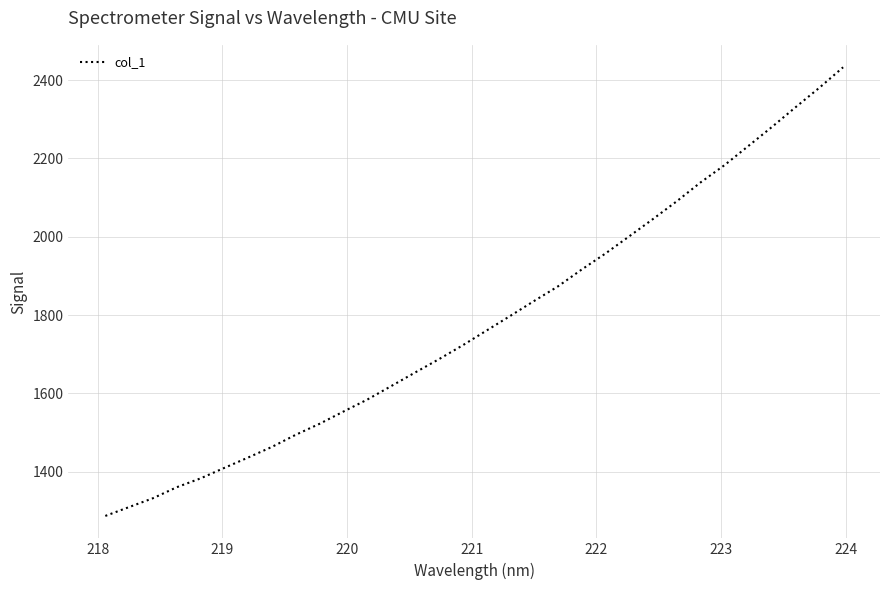

What is the difference between the maximum and minimum values?

1145.6